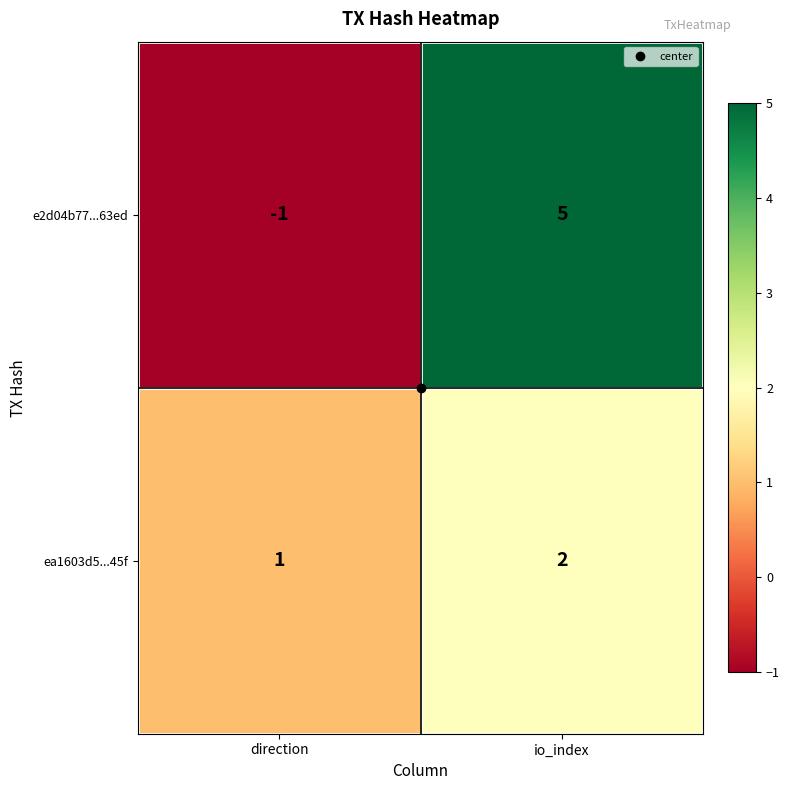

True or false: e2d04b77...63ed has a value of -1 at direction.

True